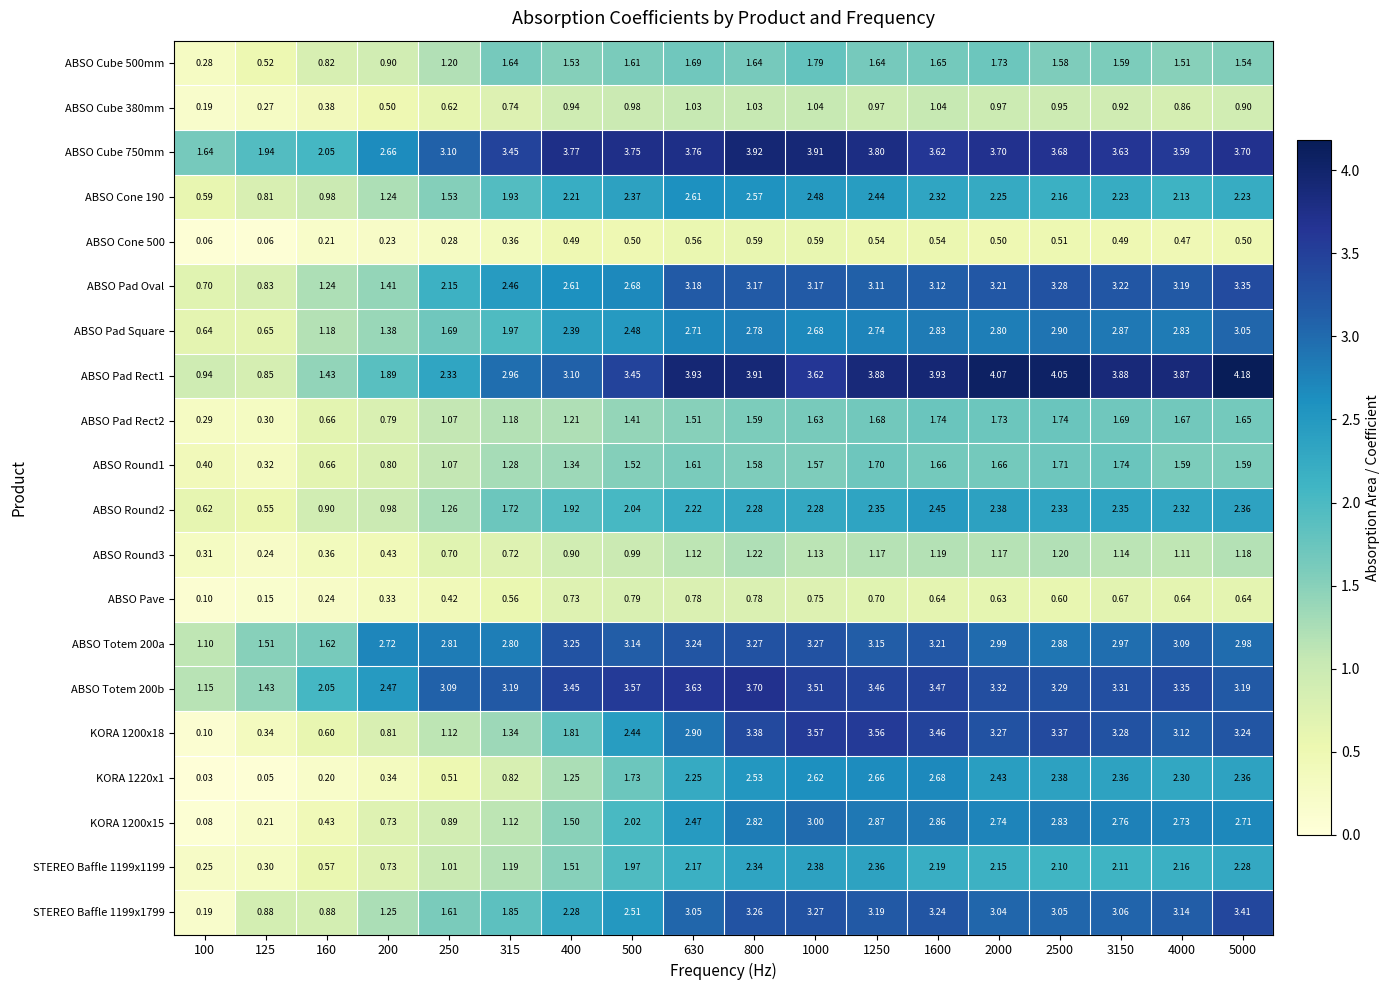

Is the value of ABSO Round3 at 1250 greater than the value of ABSO Pad Rect1 at 1000?

No